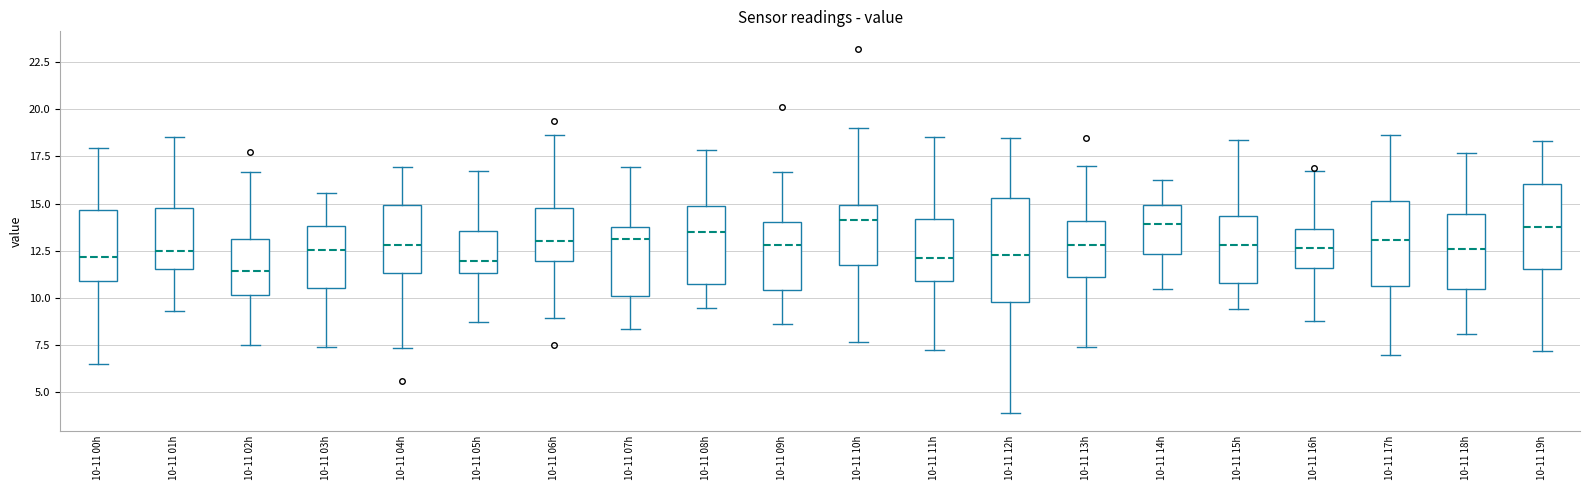

Reading left to right, transcribe this box plot: for each box, give where its median line is, the range the box spans, and where its two whiskers end, as read against the y-axis. The values are not printed on the chart, so give them approximately, as read against the axis.

10-11 00h: median 12.0, box 11.0 to 14.5, whiskers 6.5 to 18.0
10-11 01h: median 12.5, box 11.5 to 15.0, whiskers 9.5 to 18.5
10-11 02h: median 11.5, box 10.0 to 13.0, whiskers 7.5 to 16.5
10-11 03h: median 12.5, box 10.5 to 14.0, whiskers 7.5 to 15.5
10-11 04h: median 13.0, box 11.5 to 15.0, whiskers 7.5 to 17.0
10-11 05h: median 12.0, box 11.5 to 13.5, whiskers 8.5 to 16.5
10-11 06h: median 13.0, box 12.0 to 15.0, whiskers 9.0 to 18.5
10-11 07h: median 13.0, box 10.0 to 13.5, whiskers 8.5 to 17.0
10-11 08h: median 13.5, box 10.5 to 15.0, whiskers 9.5 to 18.0
10-11 09h: median 13.0, box 10.5 to 14.0, whiskers 8.5 to 16.5
10-11 10h: median 14.0, box 11.5 to 15.0, whiskers 7.5 to 19.0
10-11 11h: median 12.0, box 11.0 to 14.0, whiskers 7.0 to 18.5
10-11 12h: median 12.5, box 10.0 to 15.5, whiskers 4.0 to 18.5
10-11 13h: median 13.0, box 11.0 to 14.0, whiskers 7.5 to 17.0
10-11 14h: median 14.0, box 12.5 to 15.0, whiskers 10.5 to 16.5
10-11 15h: median 13.0, box 11.0 to 14.5, whiskers 9.5 to 18.5
10-11 16h: median 12.5, box 11.5 to 13.5, whiskers 9.0 to 16.5
10-11 17h: median 13.0, box 10.5 to 15.0, whiskers 7.0 to 18.5
10-11 18h: median 12.5, box 10.5 to 14.5, whiskers 8.0 to 17.5
10-11 19h: median 13.5, box 11.5 to 16.0, whiskers 7.0 to 18.5